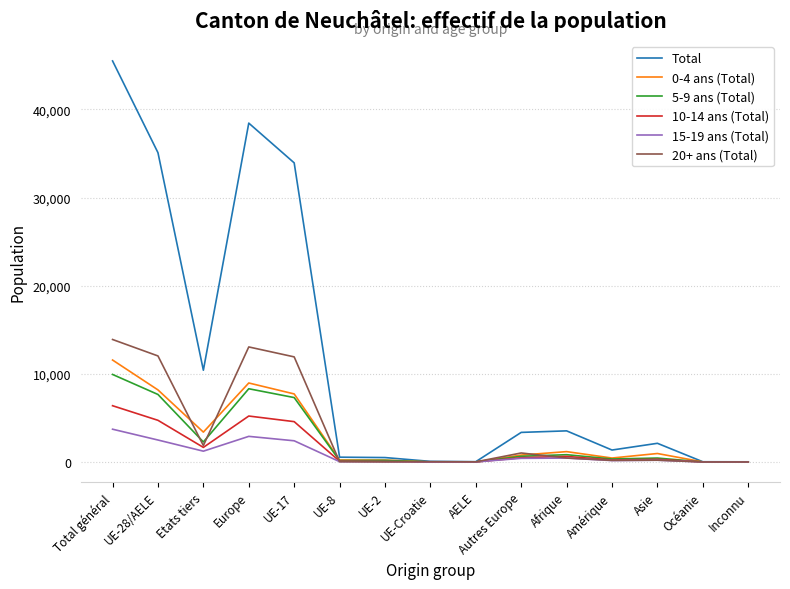

Rank the series at UE-28/AELE from lowest to highest value.

15-19 ans (Total), 10-14 ans (Total), 5-9 ans (Total), 0-4 ans (Total), 20+ ans (Total), Total